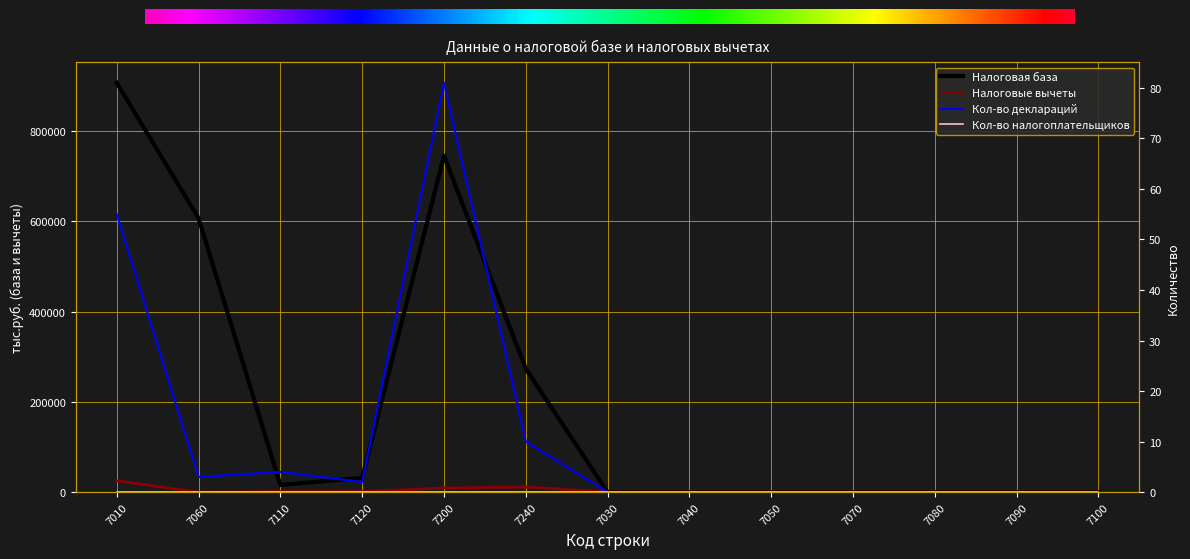

The value of Кол-во деклараций at 7100 is 0. True or false?

True